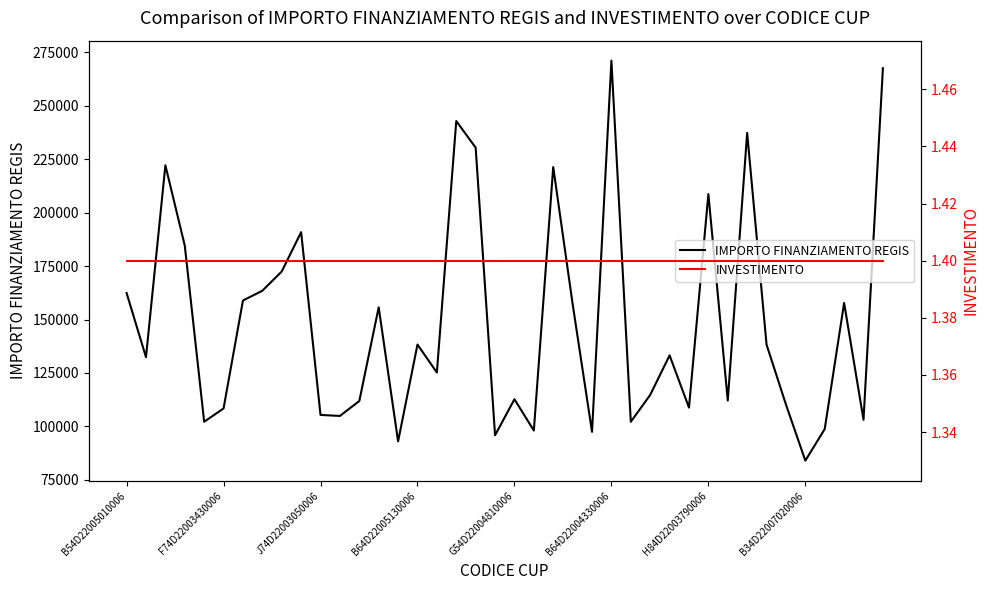

What is the sum of all INVESTIMENTO values?

56.0